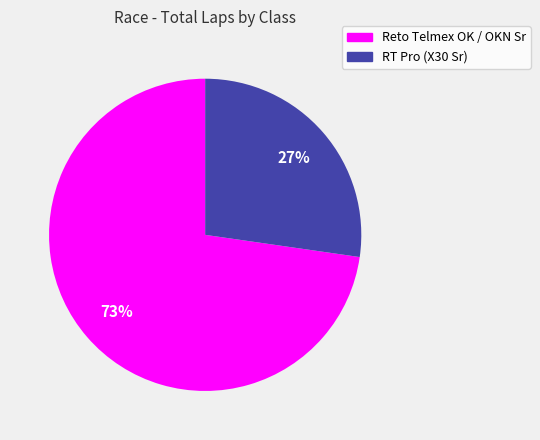

Which has a higher value, RT Pro (X30 Sr) or Reto Telmex OK / OKN Sr?

Reto Telmex OK / OKN Sr